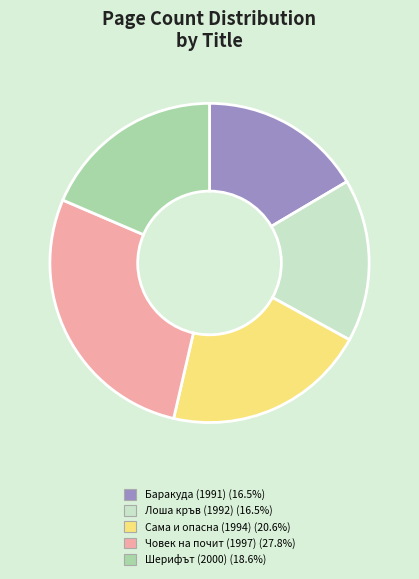

Combined, do Шерифът (2000) and Баракуда (1991) account for over 50%?

No